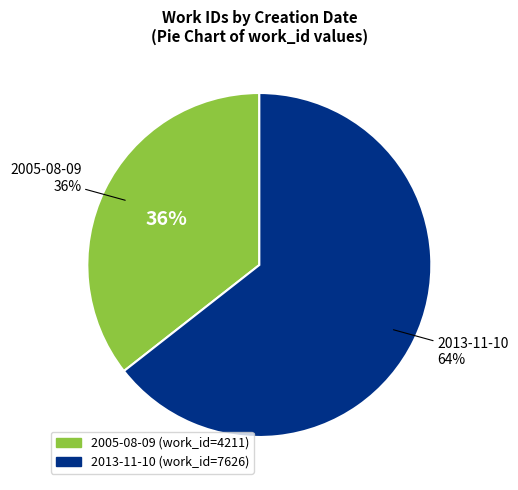

To the nearest percent, what portion does 2013-11-10 represent?

64%